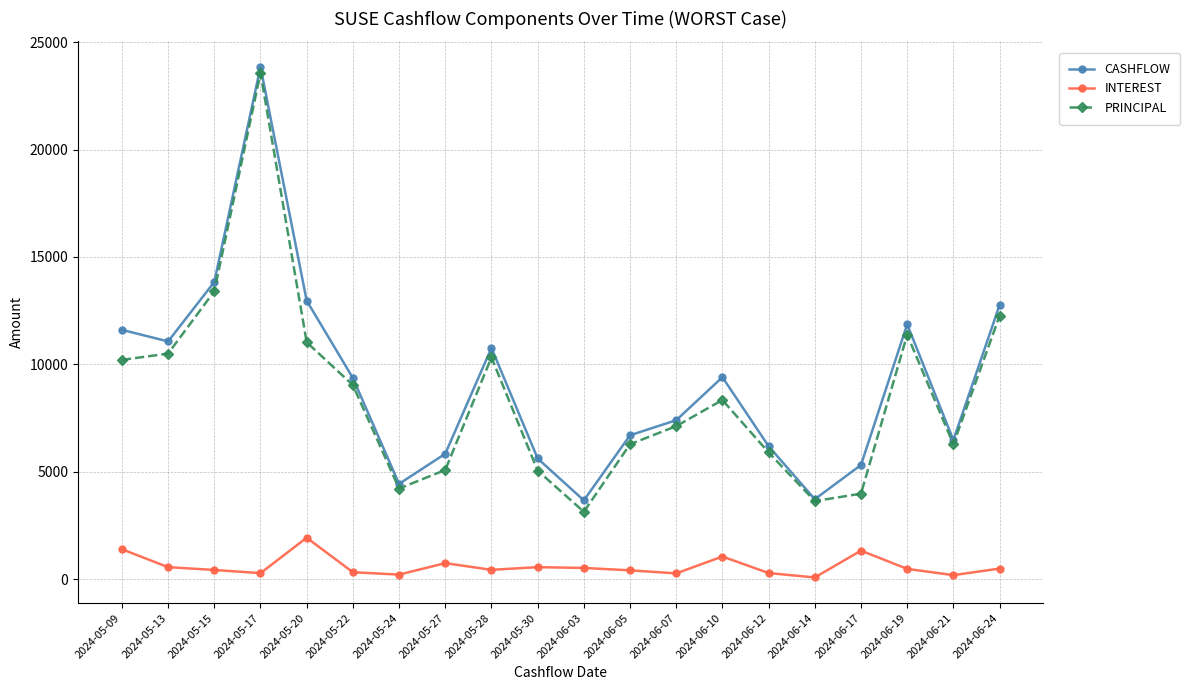

True or false: CASHFLOW and INTEREST intersect in this chart.

False